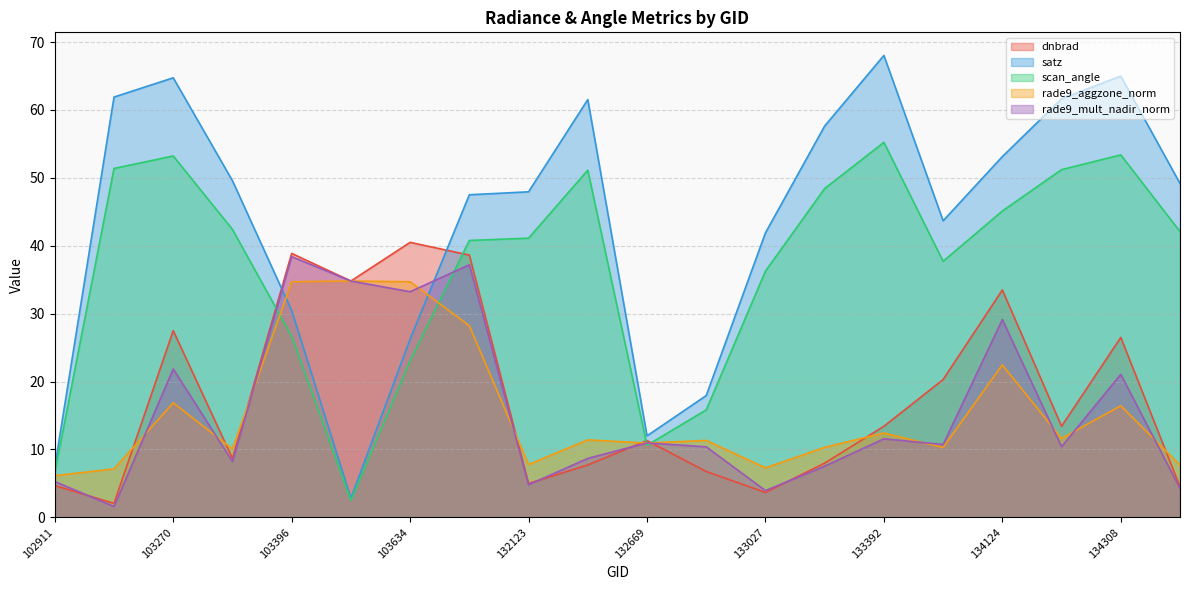

What is the difference between the highest and lowest values at 133392?

56.5